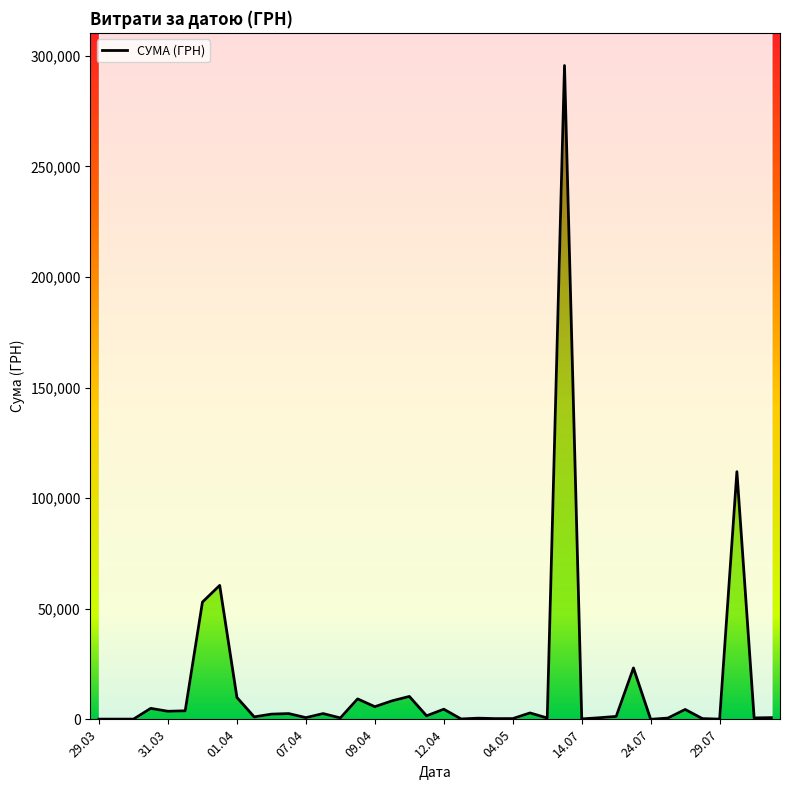

What position from the right is 25?

15